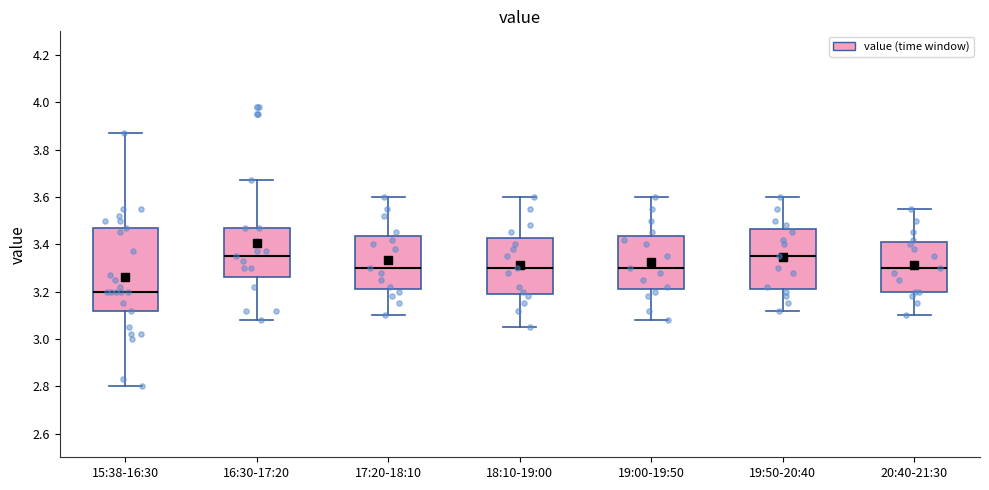

Where does the lower whisker of the box for 19:00-19:50 end on the y-axis? The values are not printed on the chart, so give them approximately, as read against the axis.

3.08